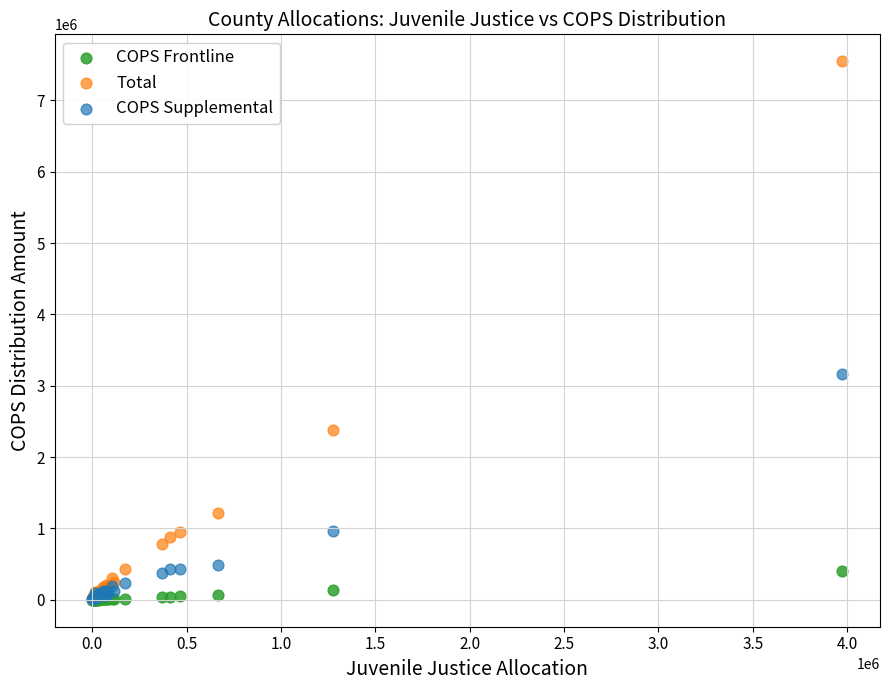

Which series contains the highest Y value?

Total